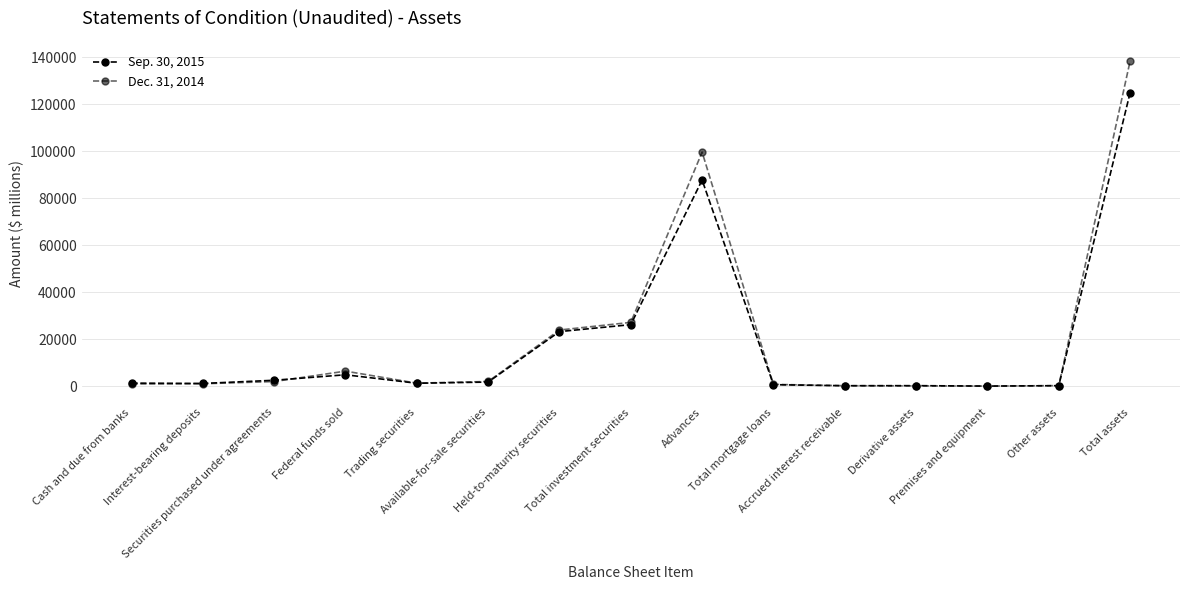

How many categories are shown in the chart?

15